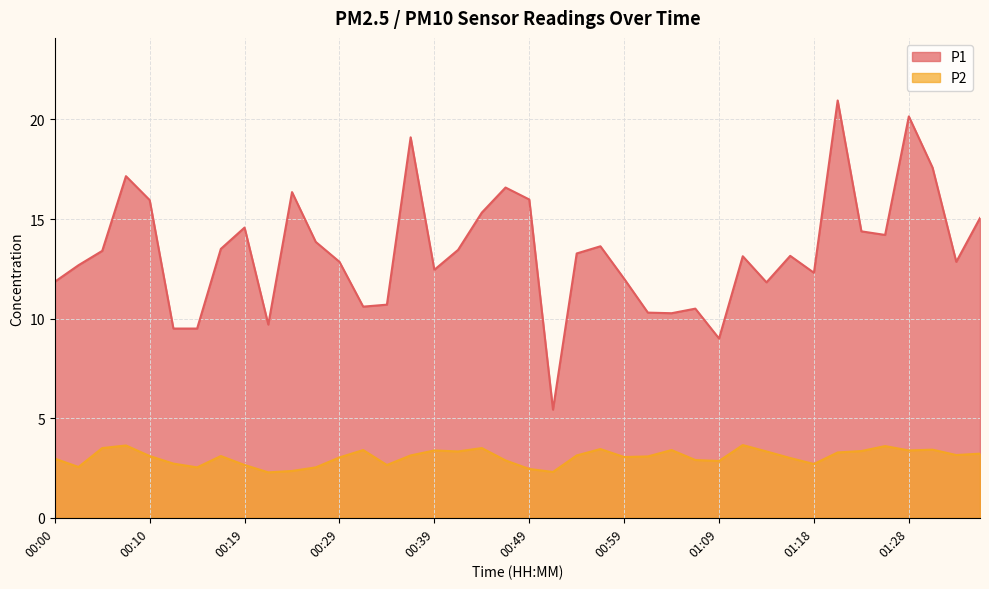

How many interior local peaks does the P1 series have?

11